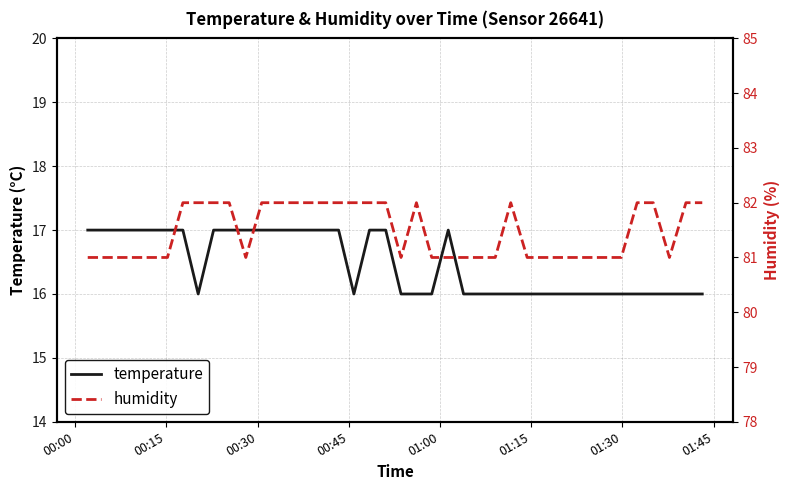

What is the highest value of the temperature series?

17